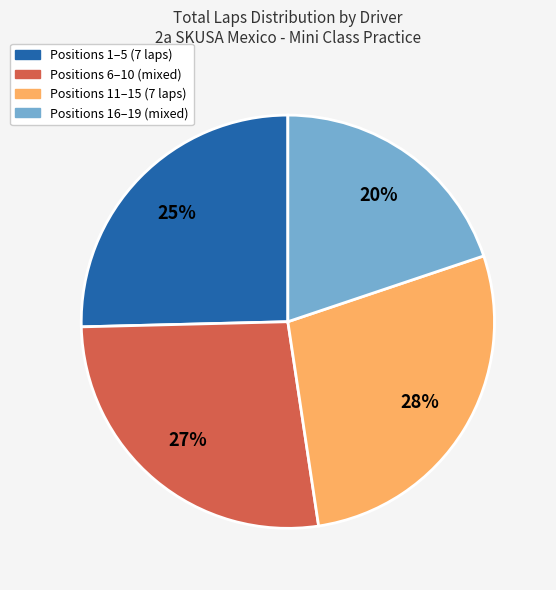

To the nearest percent, what is the difference between the largest and smallest slice percentages?

8%